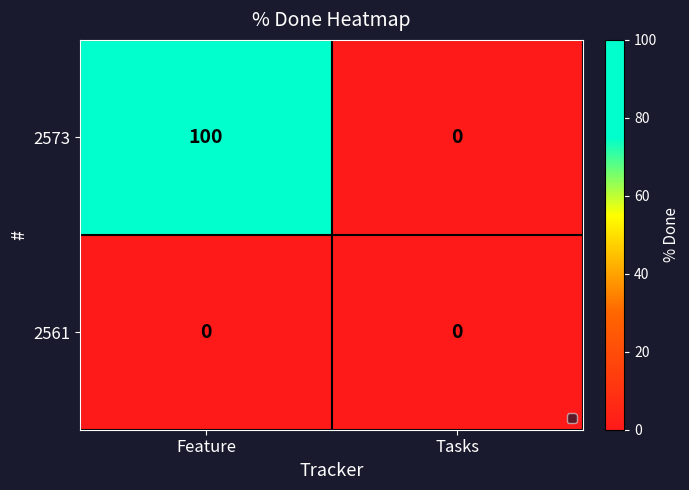

Which series changed the most between Feature and Tasks?

2573